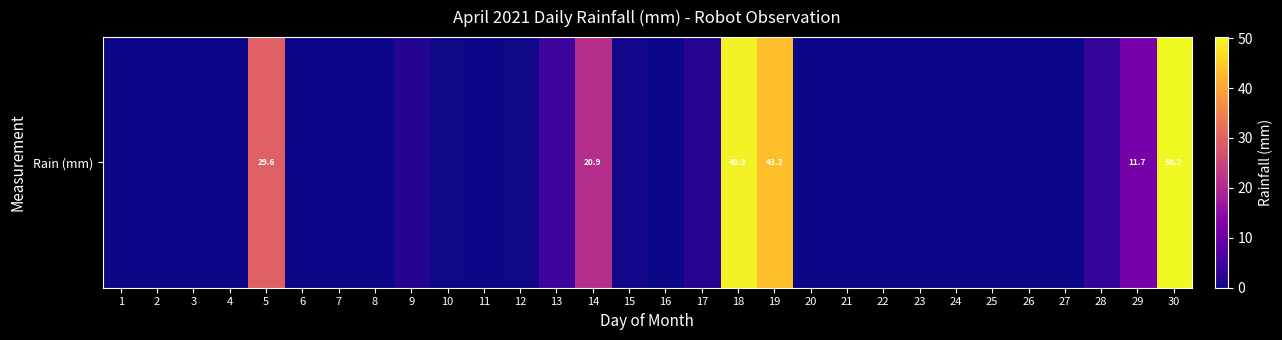

Reading left to right, what are all the values shown in this chart?

1=0.0	2=0.0	3=0.0	4=0.0	5=29.6	6=0.0	7=0.0	8=0.0	9=1.8	10=0.2	11=0.0	12=0.2	13=4.6	14=20.9	15=0.5	16=0.0	17=2.0	18=49.3	19=43.2	20=0.0	21=0.0	22=0.0	23=0.0	24=0.0	25=0.0	26=0.0	27=0.0	28=3.6	29=11.7	30=50.2